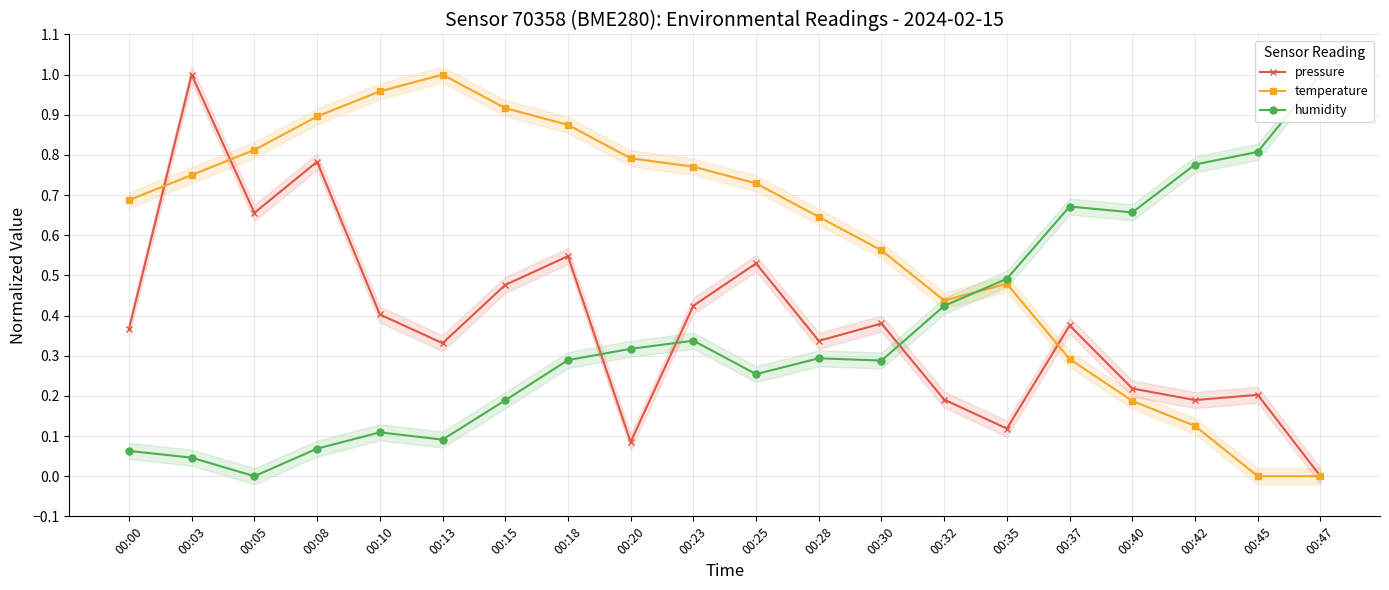

How many positive values does the humidity series have?

19